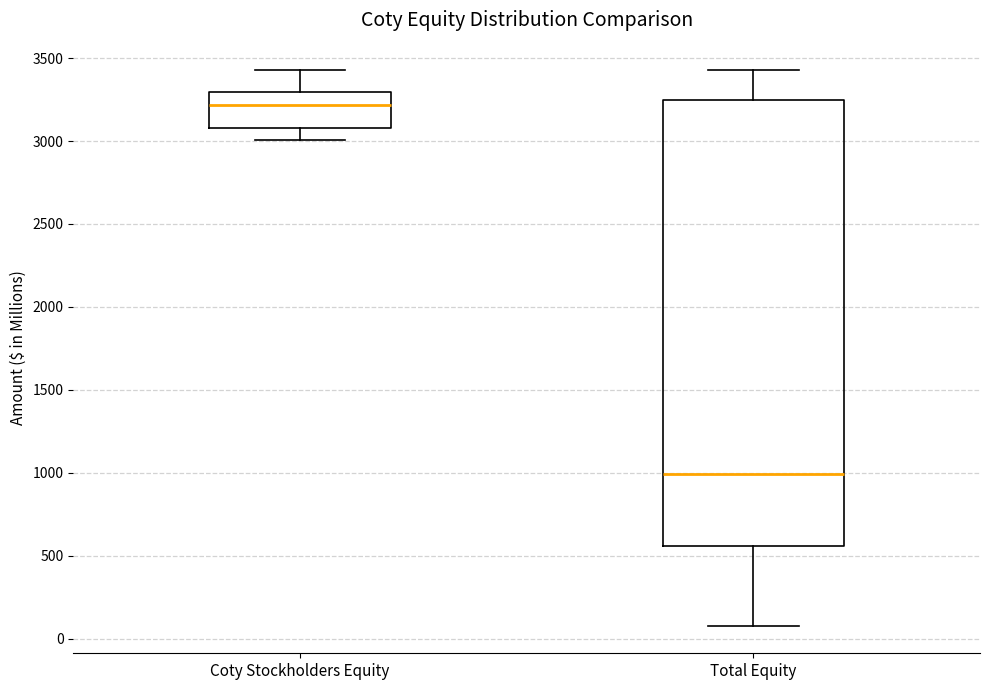

Where does the lower whisker of the box for Coty Stockholders Equity end on the y-axis? The values are not printed on the chart, so give them approximately, as read against the axis.

3000